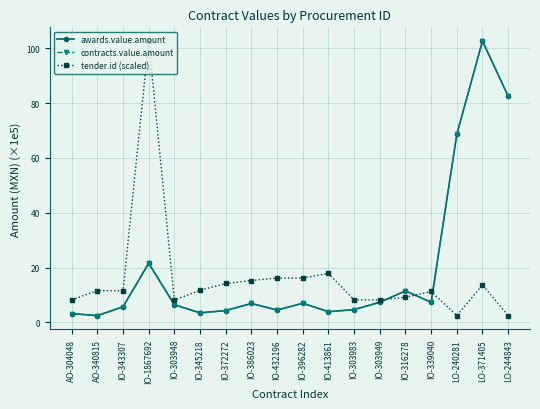

How many lines are shown in the chart?

3